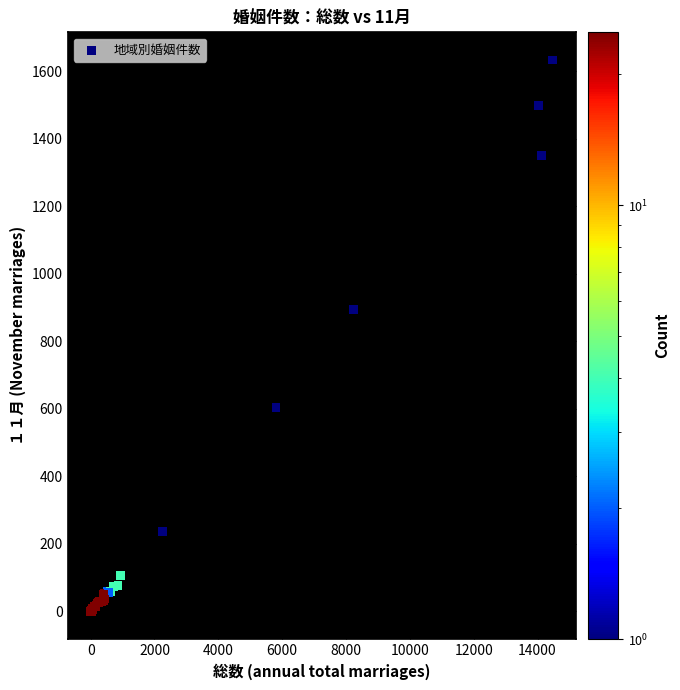

What Y value in the scatter plot is closest to 817?

895